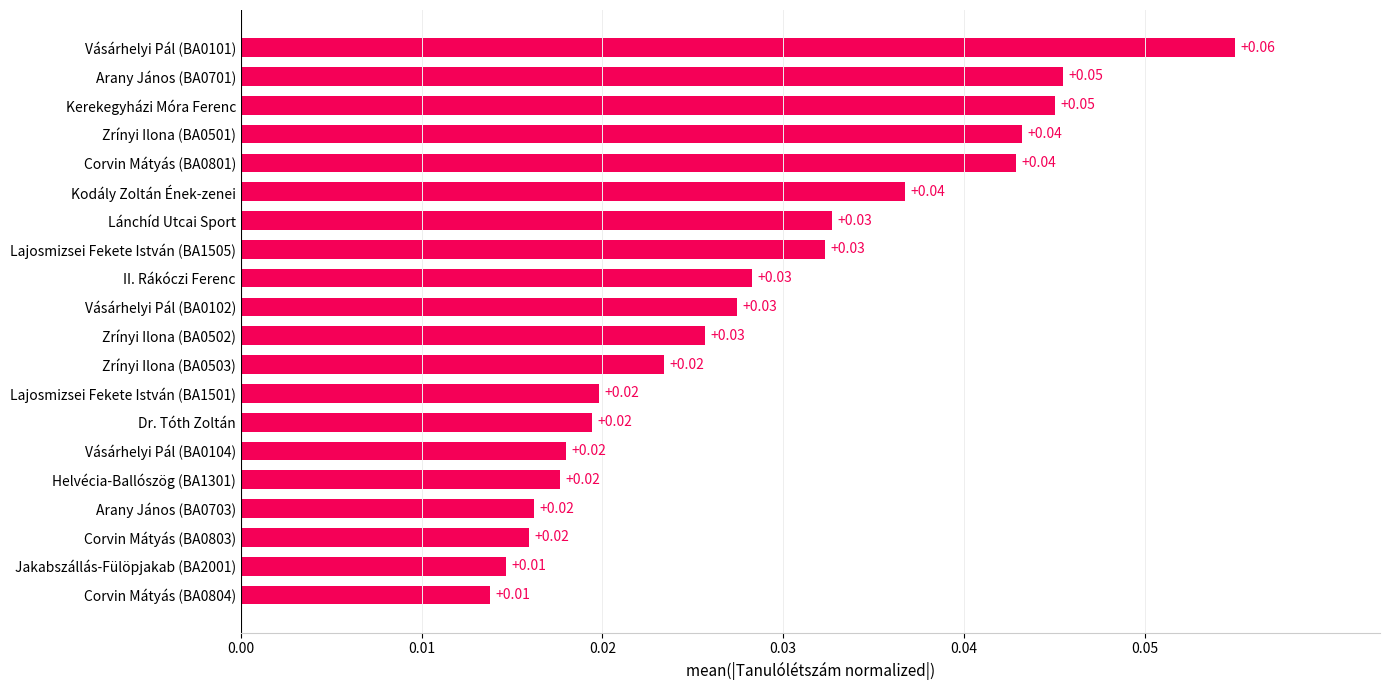

Which has a higher value, Kodály Zoltán Ének-zenei or Dr. Tóth Zoltán?

Kodály Zoltán Ének-zenei